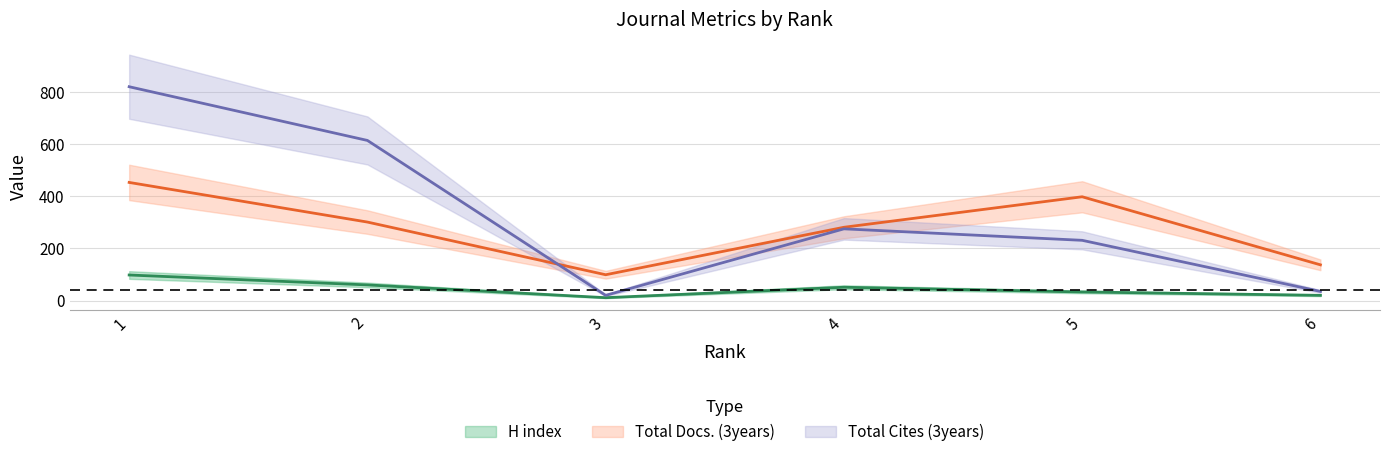

Between 4 and 5, which is larger?

4